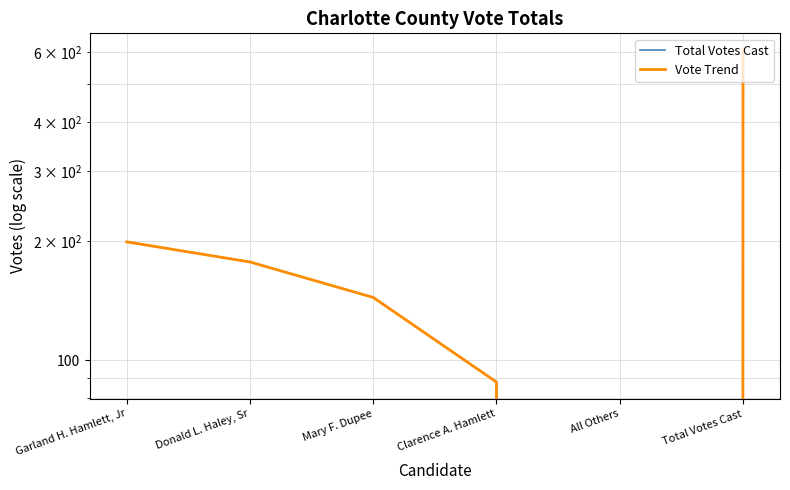

What are all the series names shown in the legend?

Total Votes Cast, Vote Trend